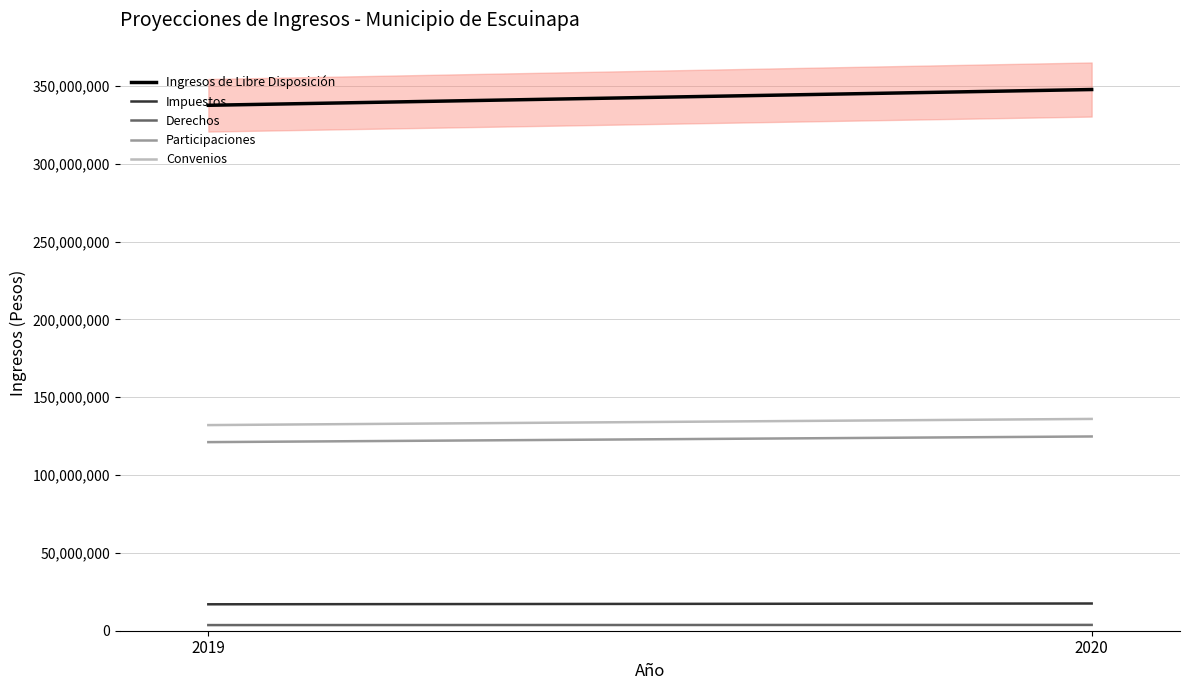

Read the Convenios value at 2019.

132100000.0